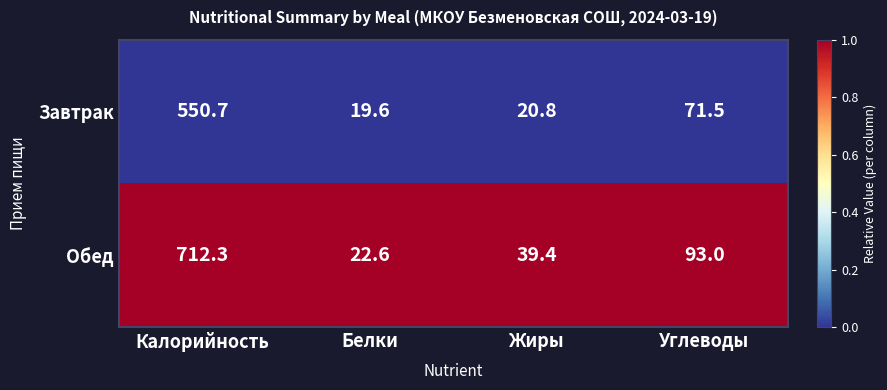

List the series in order of their peak value, lowest first.

Завтрак, Обед